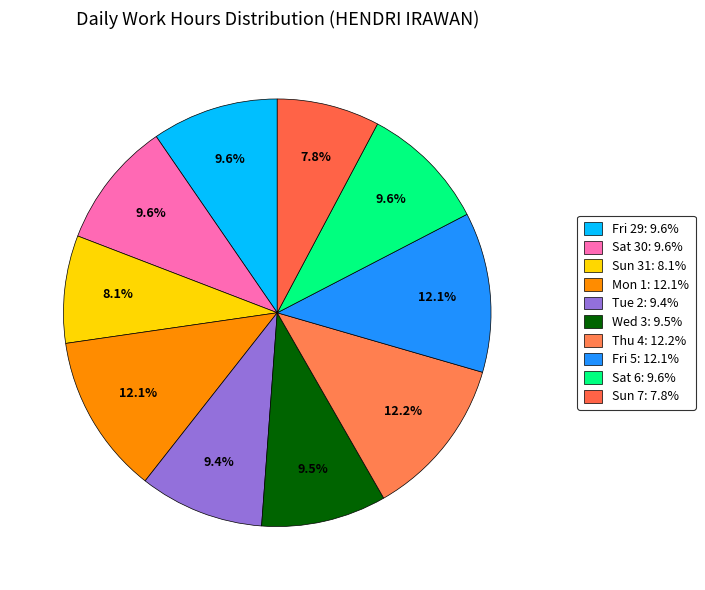

How many slices are in this pie chart?

10